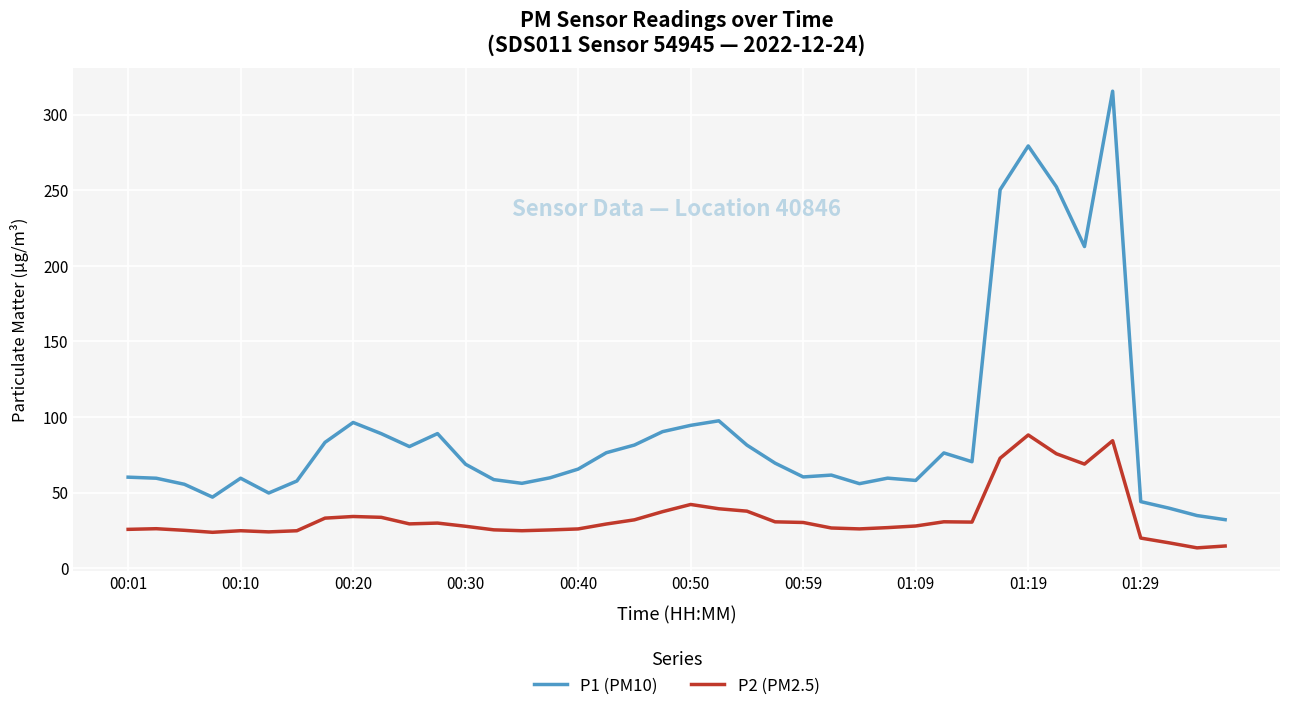

What is the minimum value shown in the chart?

13.6